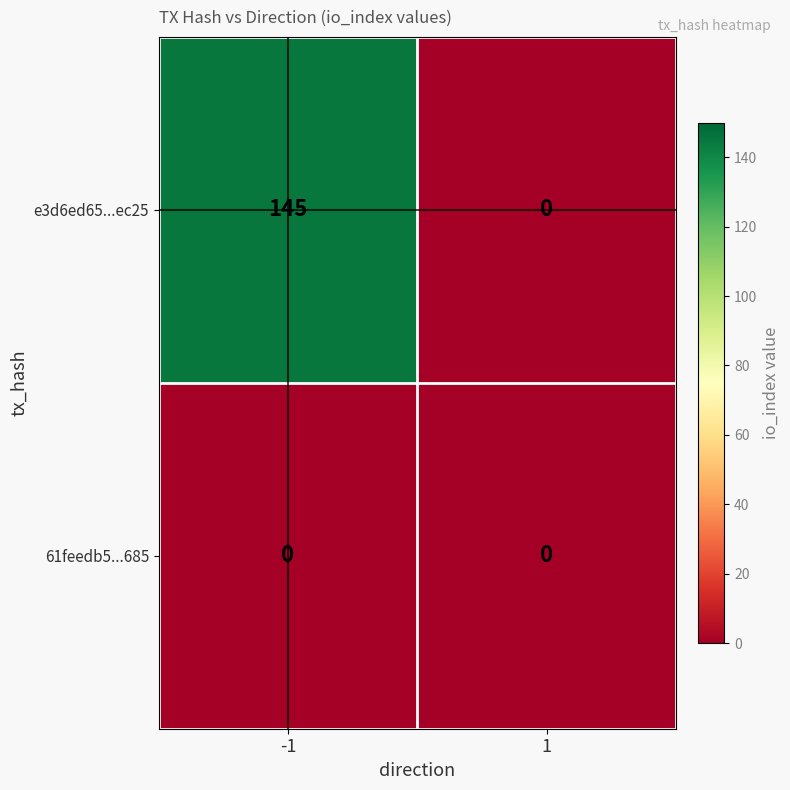

Which series has the largest total across all categories?

e3d6ed65...ec25